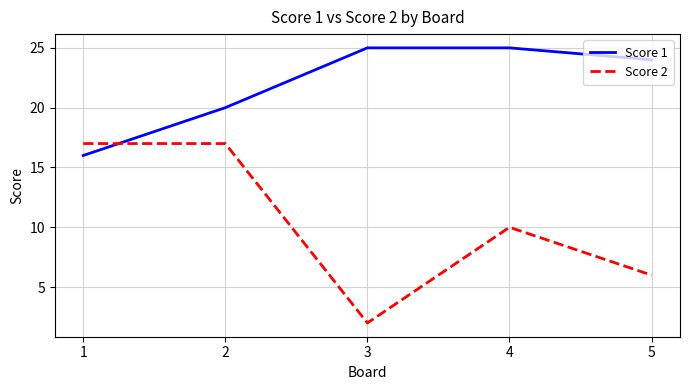

What is the maximum value for Score 2?

17